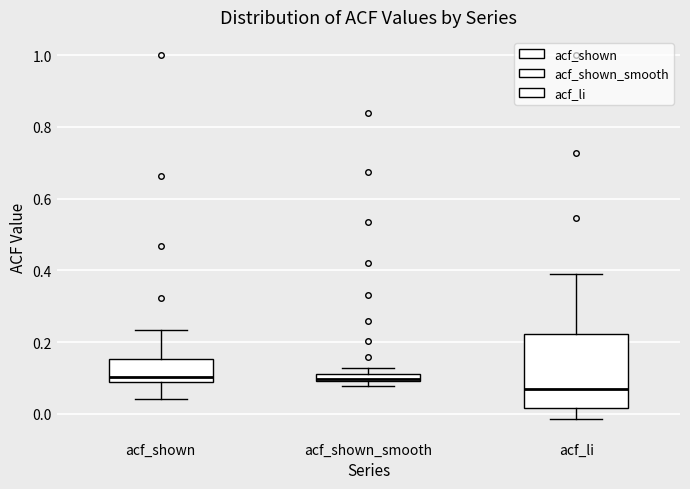

Where does the upper whisker of the box for acf_shown end on the y-axis? The values are not printed on the chart, so give them approximately, as read against the axis.

0.24